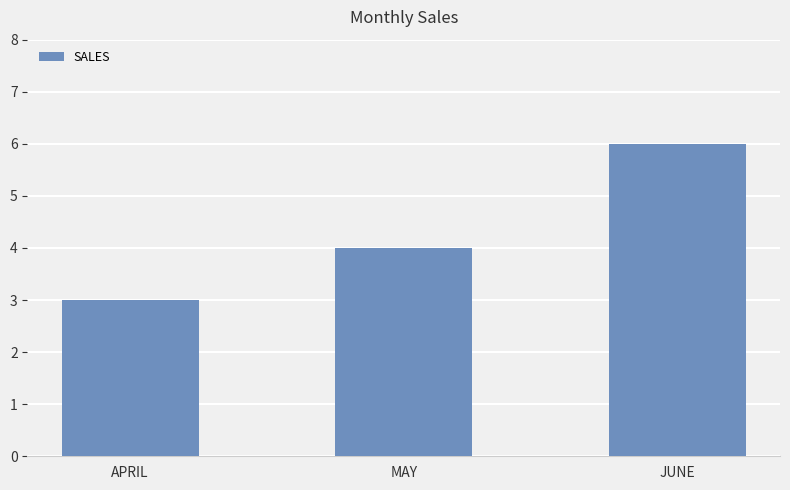

Approximately how many times larger is the value at JUNE compared to MAY?

1.5